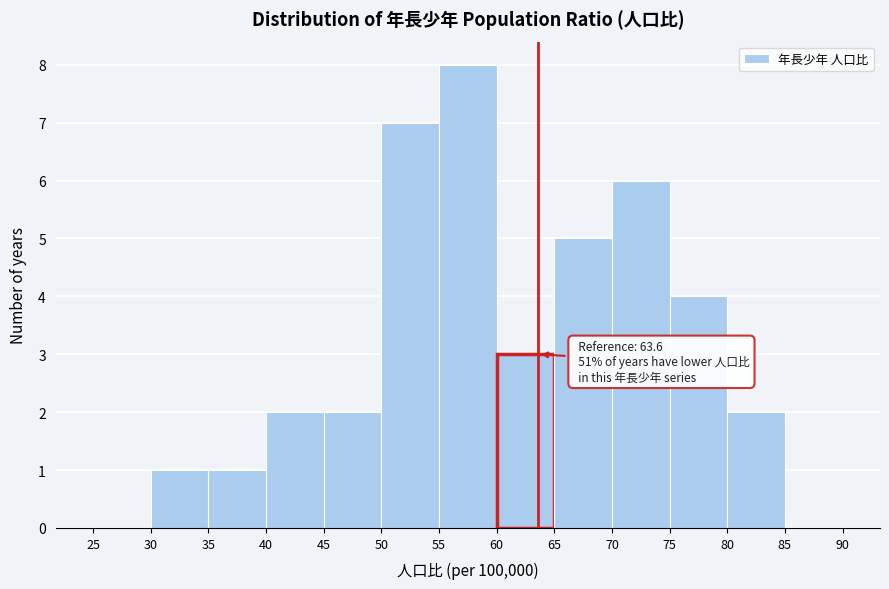

Which range on the x-axis has the tallest bar?

55 to 60